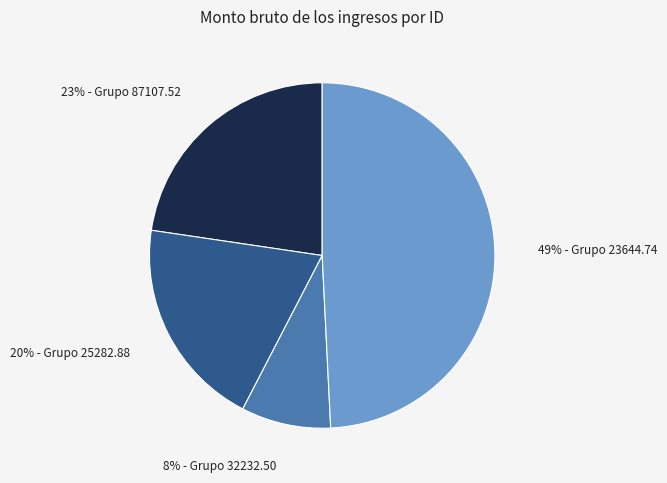

To the nearest percent, what is the difference between the largest and smallest slice percentages?

41%